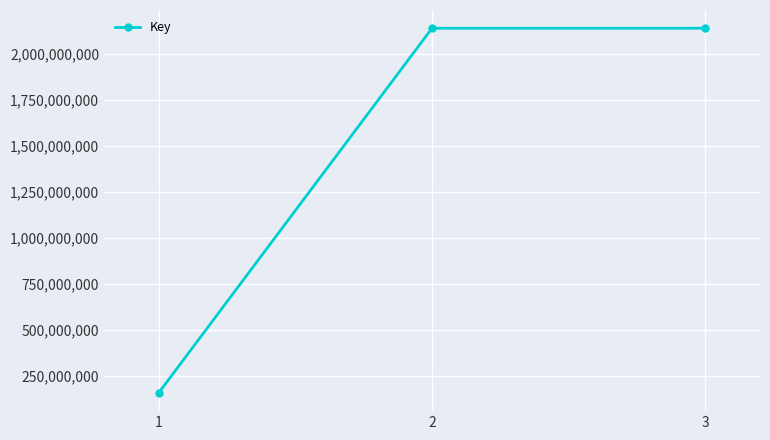

What is the ratio of the value at 2 to the value at 1?

13.5